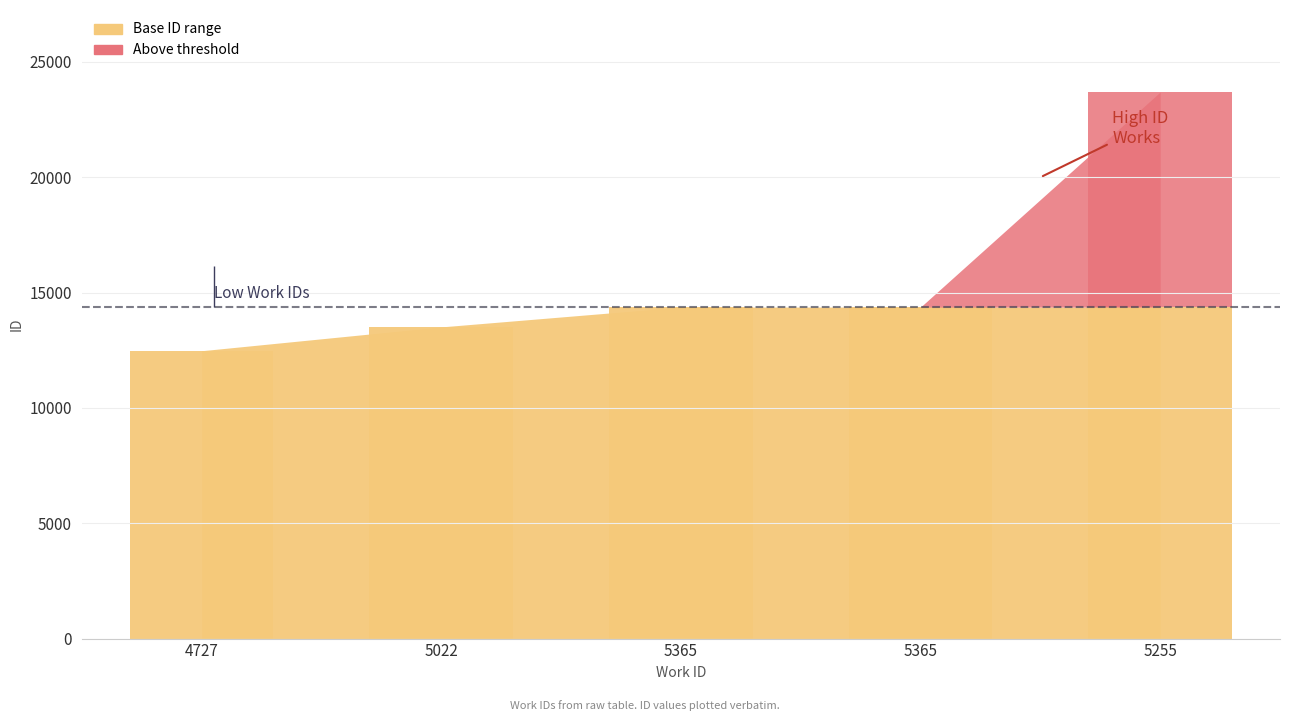

List the labels in order of value, largest first.

5255, 5365, 4727, 5022, 5365